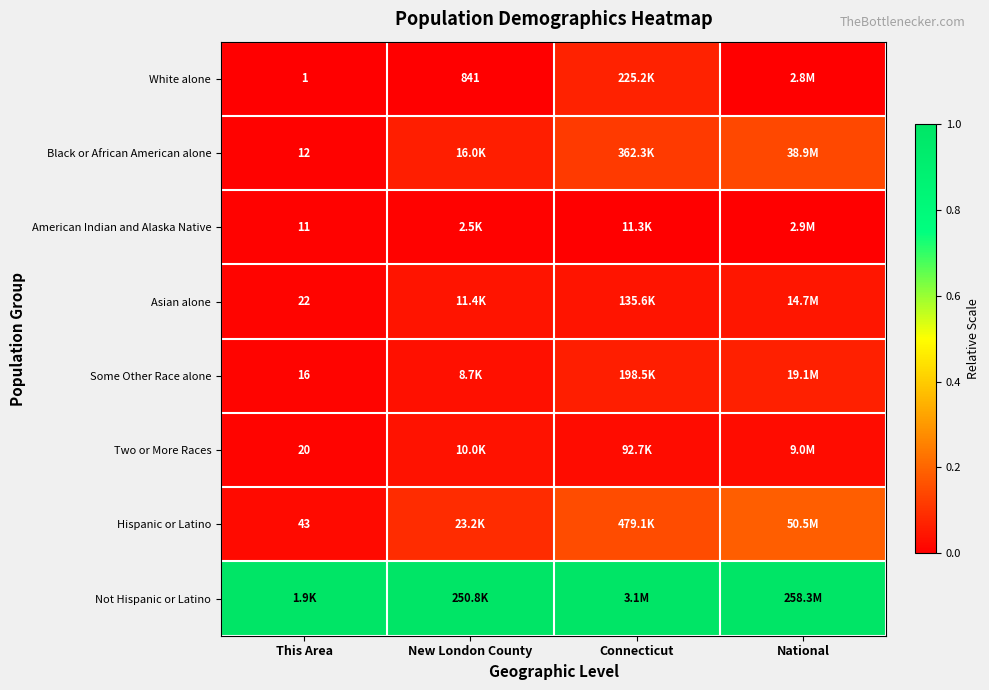

List the series in order of their peak value, highest first.

Not Hispanic or Latino, Hispanic or Latino, Black or African American alone, White alone, Some Other Race alone, Asian alone, Two or More Races, American Indian and Alaska Native